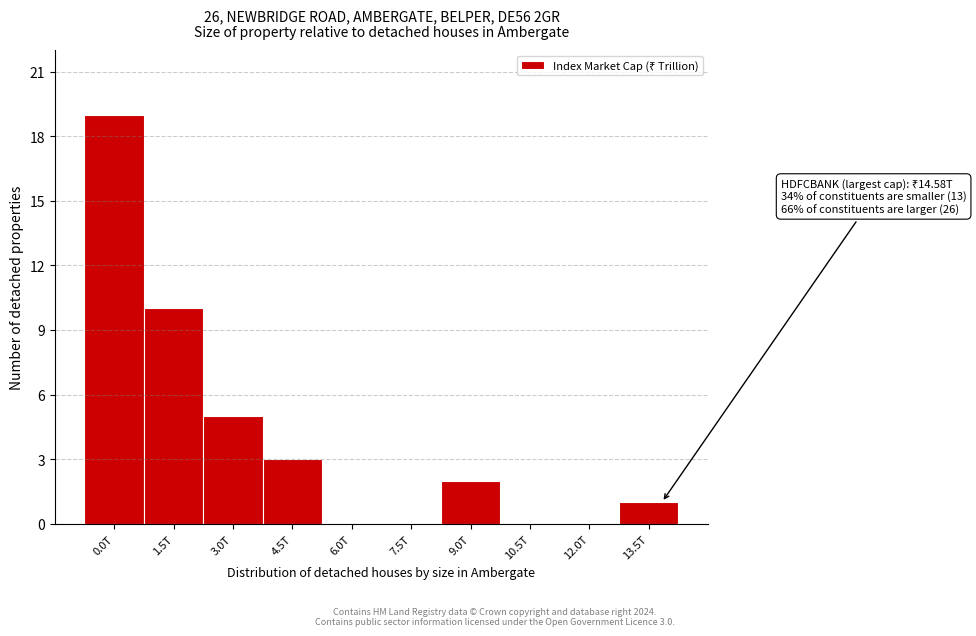

Reading left to right, transcribe all the data shown in this chart.

0.0T=19	1.5T=10	3.0T=5	4.5T=3	6.0T=0	7.5T=0	9.0T=2	10.5T=0	12.0T=0	13.5T=1